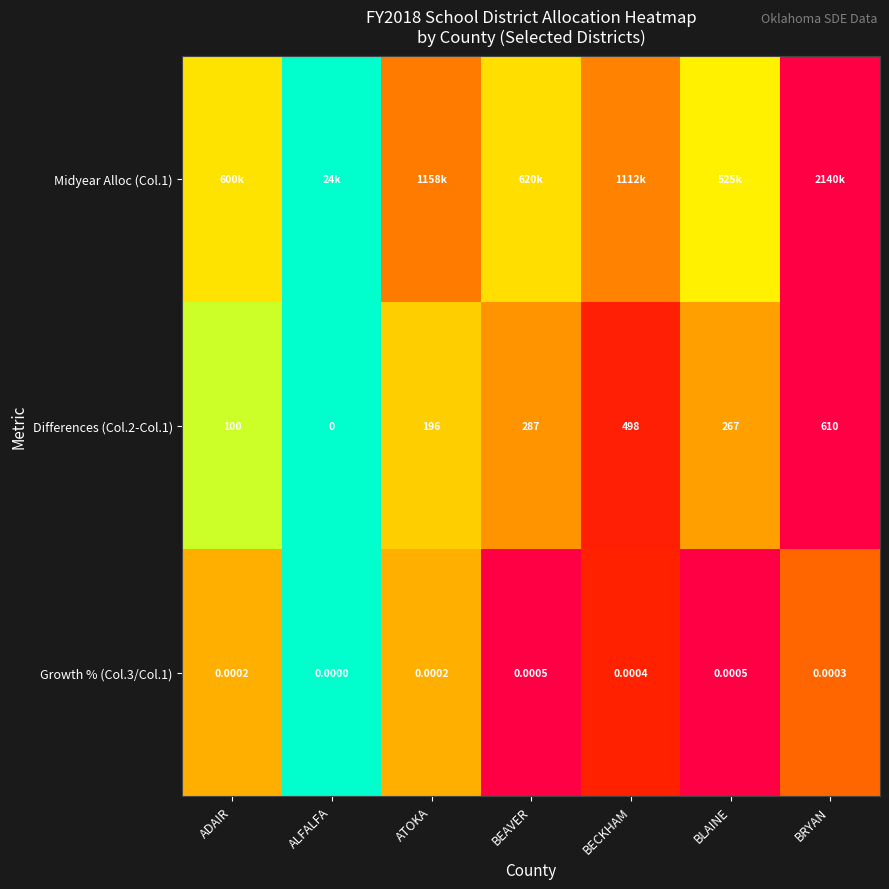

At which label is Differences (Col.2-Col.1) closest to 305?

BEAVER